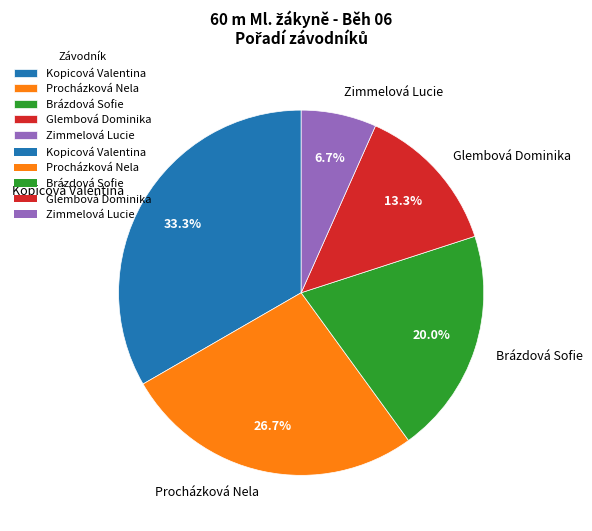

Rank the categories by value from lowest to highest.

Zimmelová Lucie, Glembová Dominika, Brázdová Sofie, Procházková Nela, Kopicová Valentina